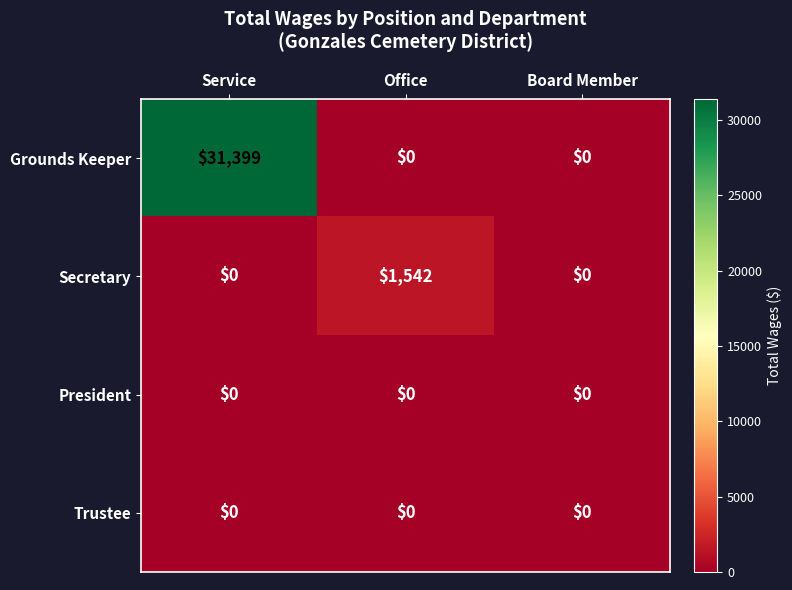

How many Secretary values are between 0 and 1542?

3